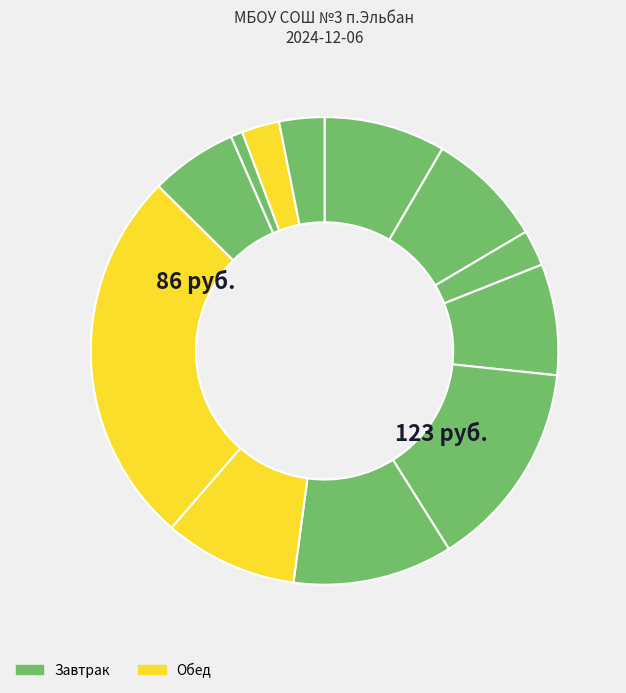

Is there a majority slice in this chart?

No